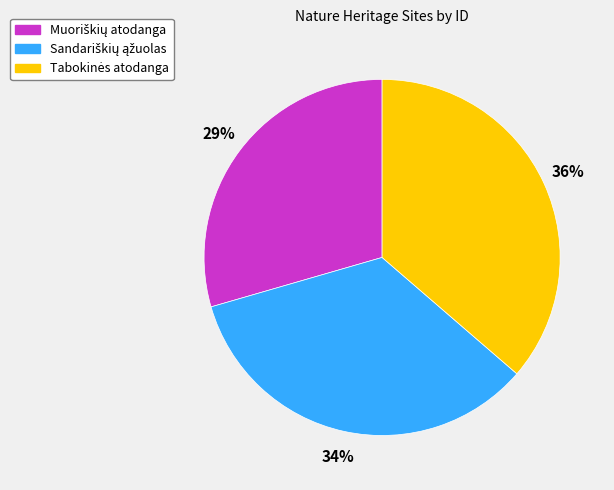

Does any single category account for the majority?

No